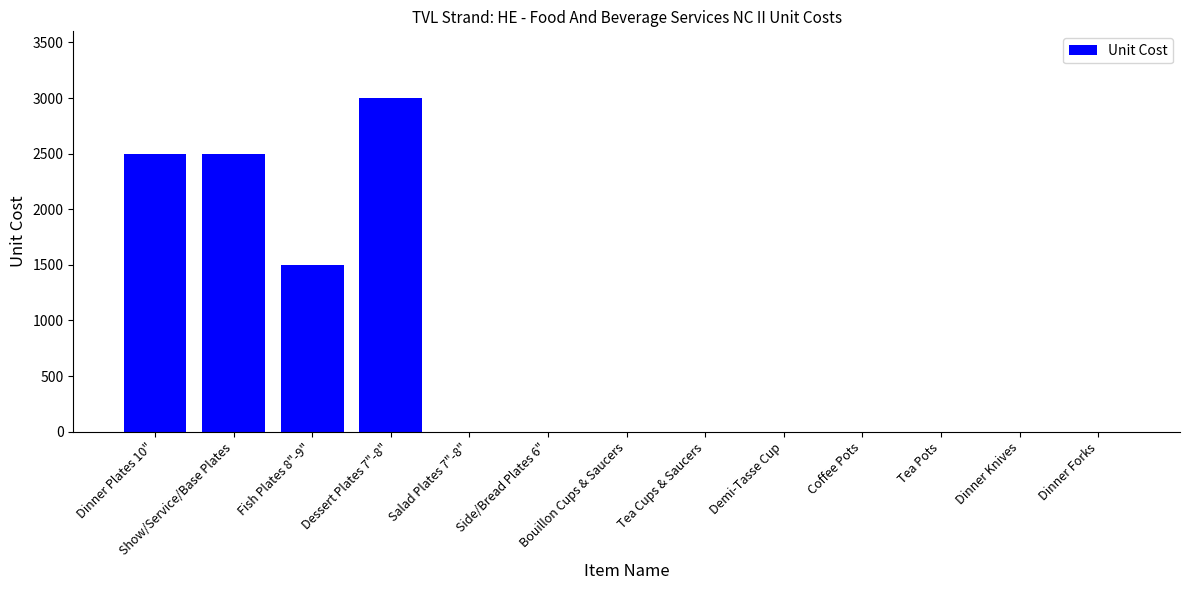

Are the bars horizontal?

No